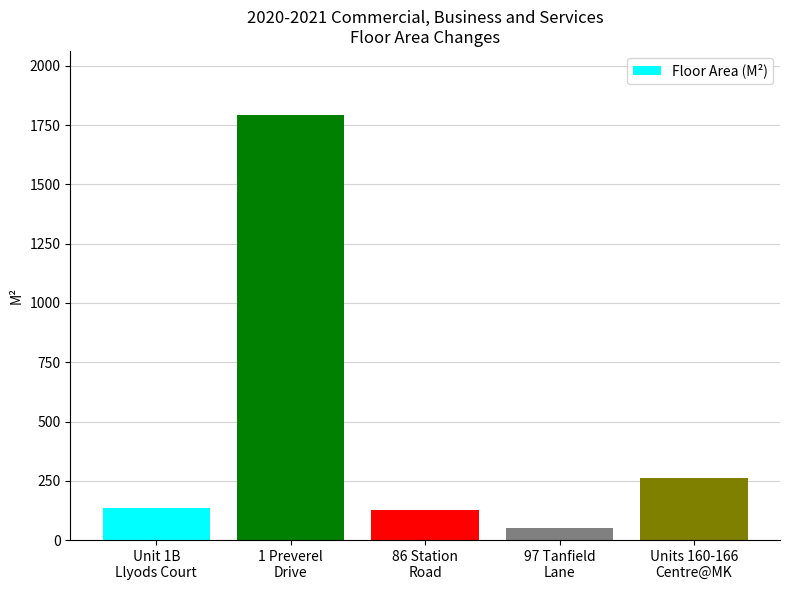

What is the smallest value displayed?

49